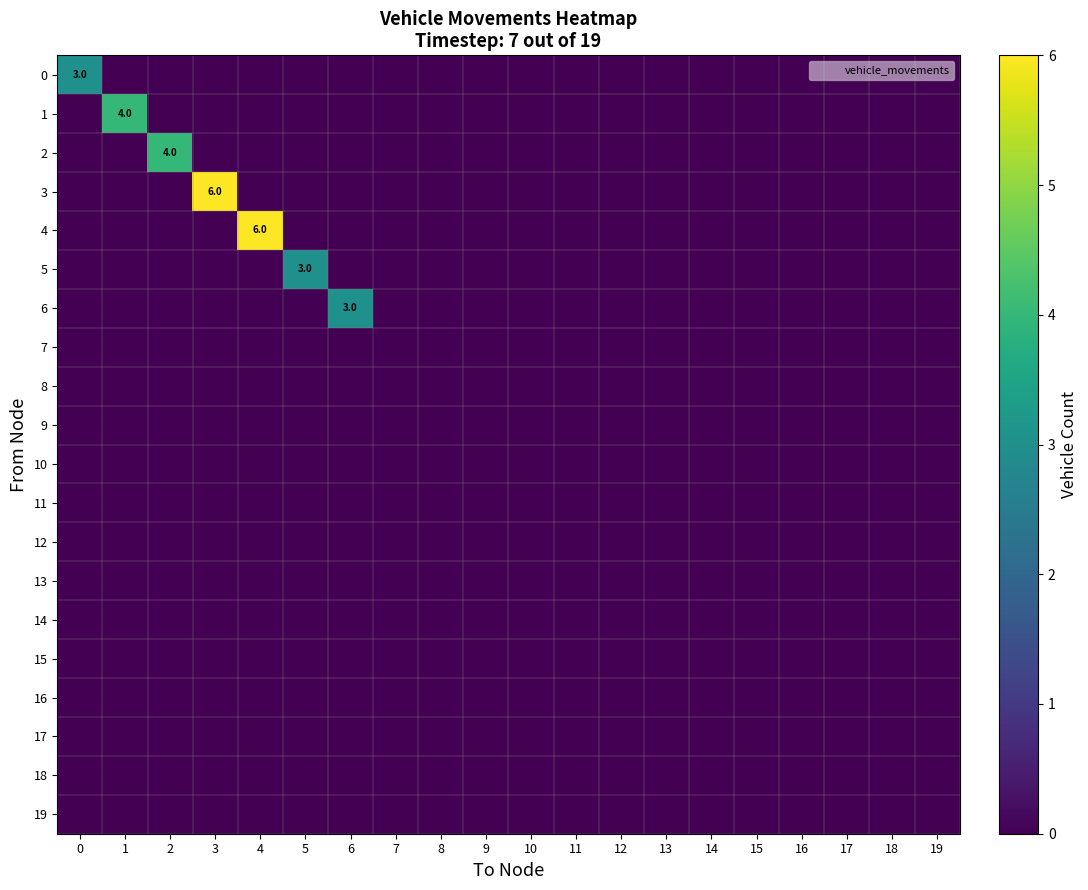

The row_1 series shows 2 at 15. True or false?

False